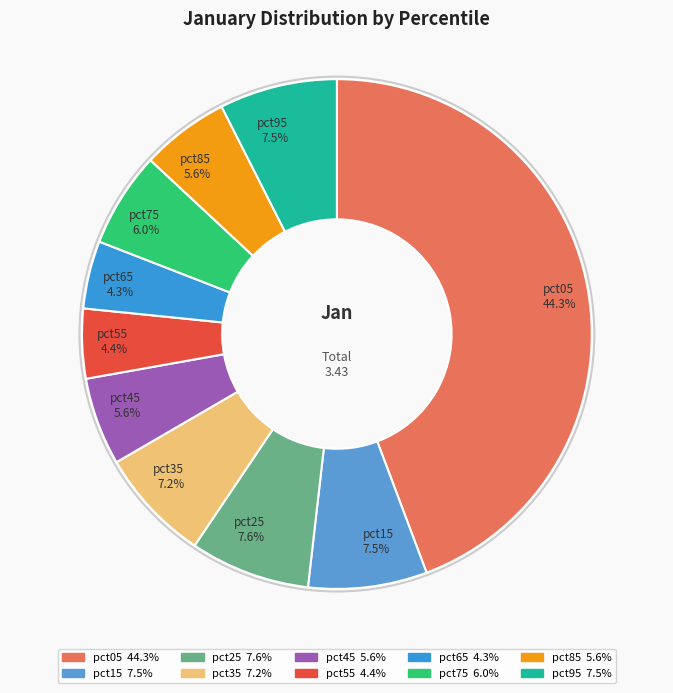

What percentage is the pct45 slice, to the nearest percent?

6%